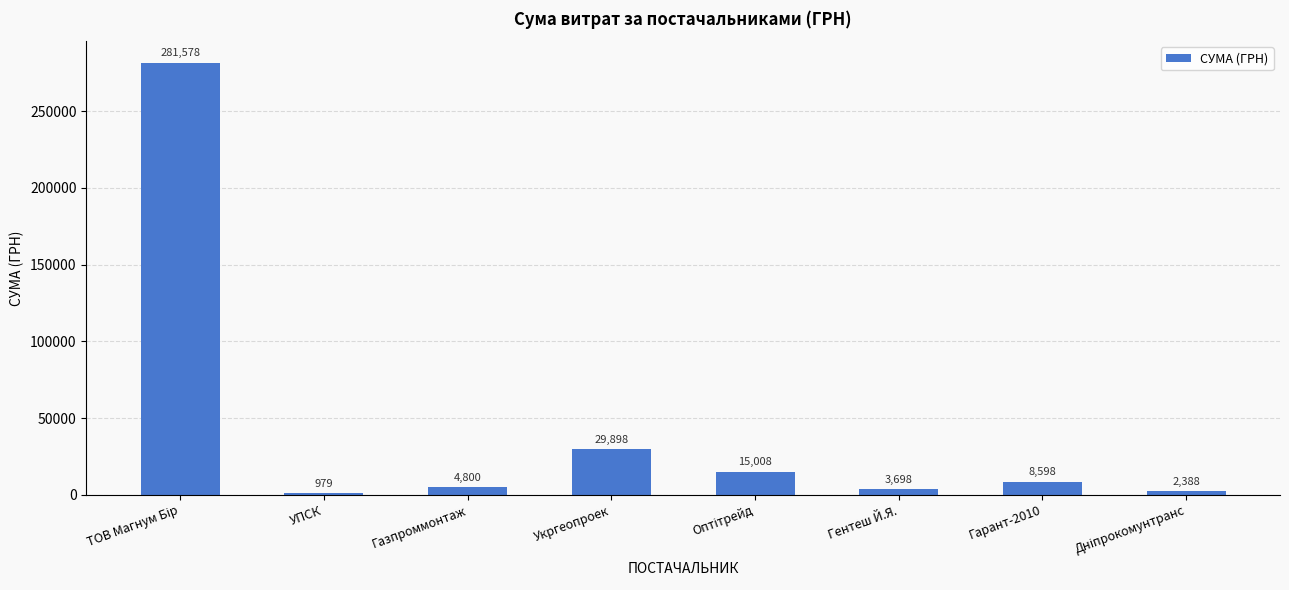

Is it true that the value at Укргеопроек is 29898.2?

True